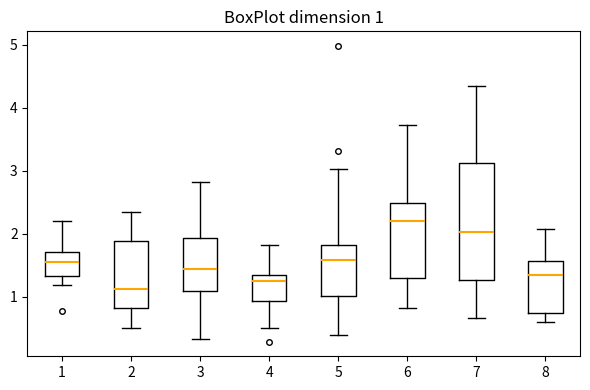

Comparing the boxes themselves (not the whiskers), which one is the tallest?

7